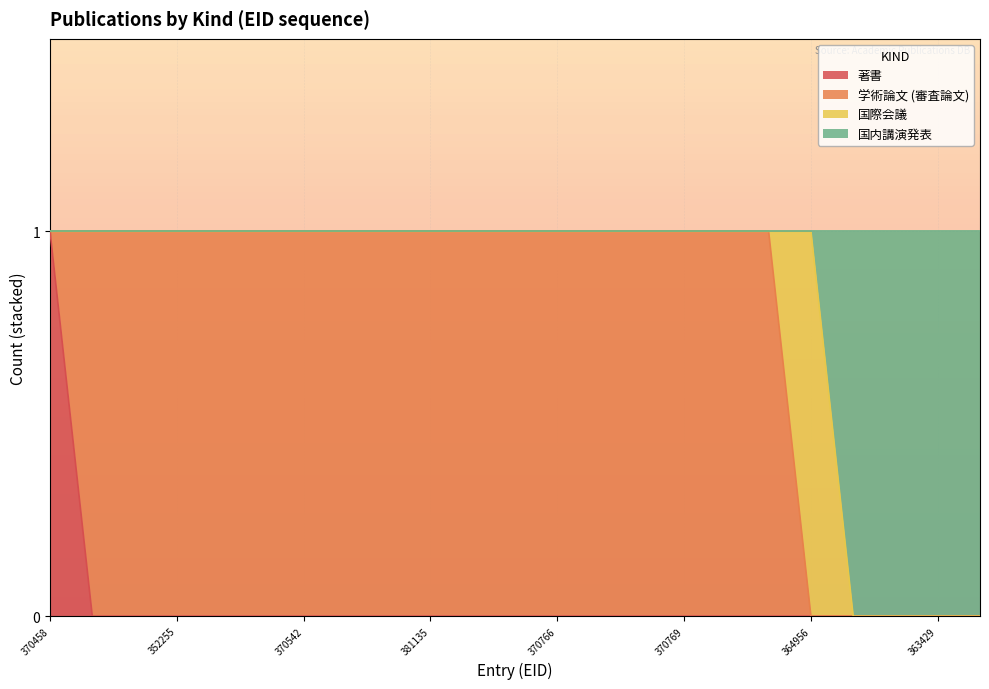

Which label corresponds to the largest value in the chart?

370458